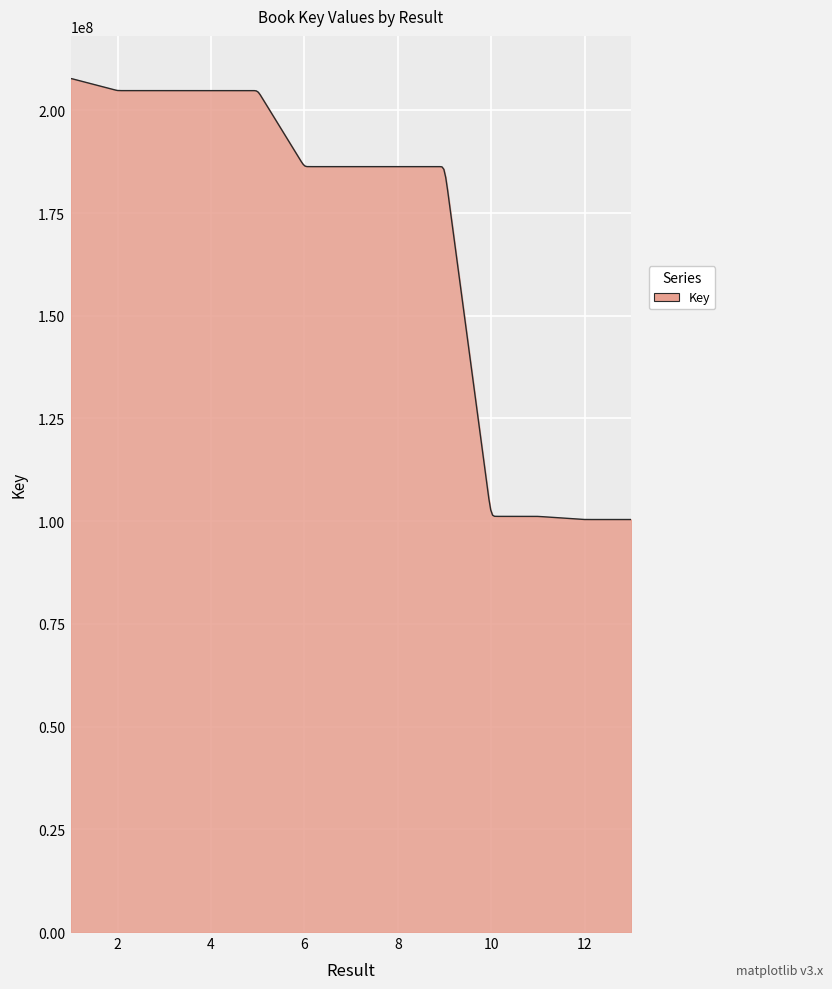

How many lines are shown in the chart?

1